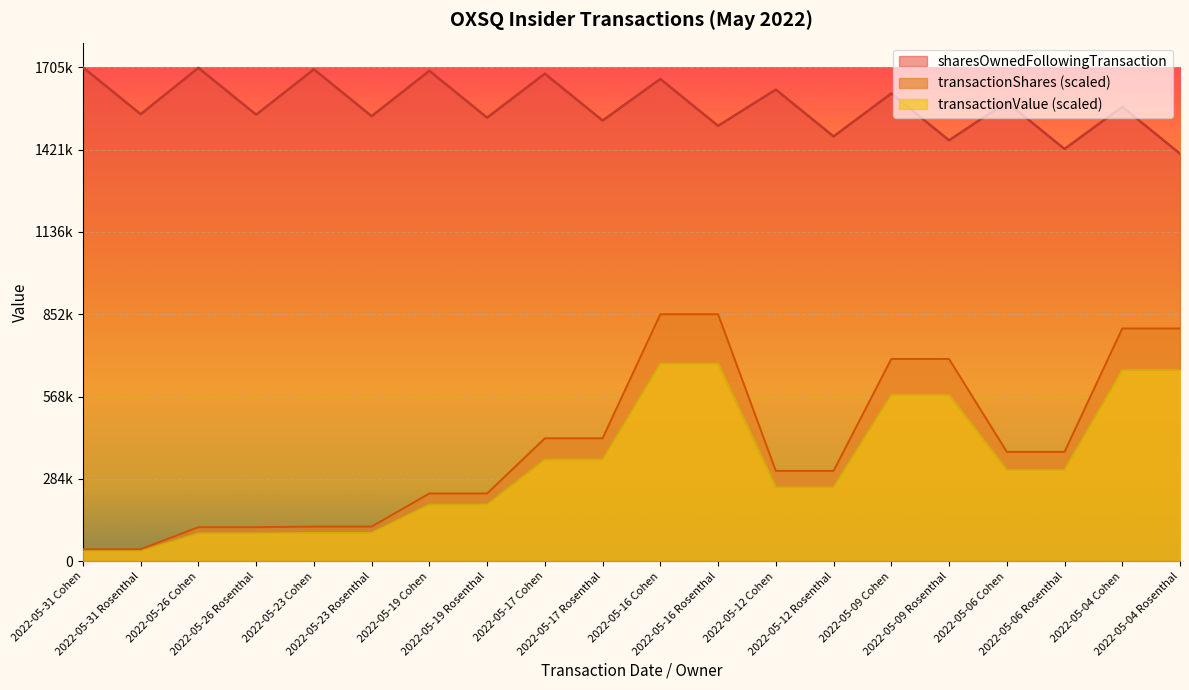

Rank the categories by transactionShares value from highest to lowest.

2022-05-16 Cohen, 2022-05-16 Rosenthal, 2022-05-04 Cohen, 2022-05-04 Rosenthal, 2022-05-09 Cohen, 2022-05-09 Rosenthal, 2022-05-17 Cohen, 2022-05-17 Rosenthal, 2022-05-06 Cohen, 2022-05-06 Rosenthal, 2022-05-12 Cohen, 2022-05-12 Rosenthal, 2022-05-19 Cohen, 2022-05-19 Rosenthal, 2022-05-23 Cohen, 2022-05-23 Rosenthal, 2022-05-26 Cohen, 2022-05-26 Rosenthal, 2022-05-31 Cohen, 2022-05-31 Rosenthal